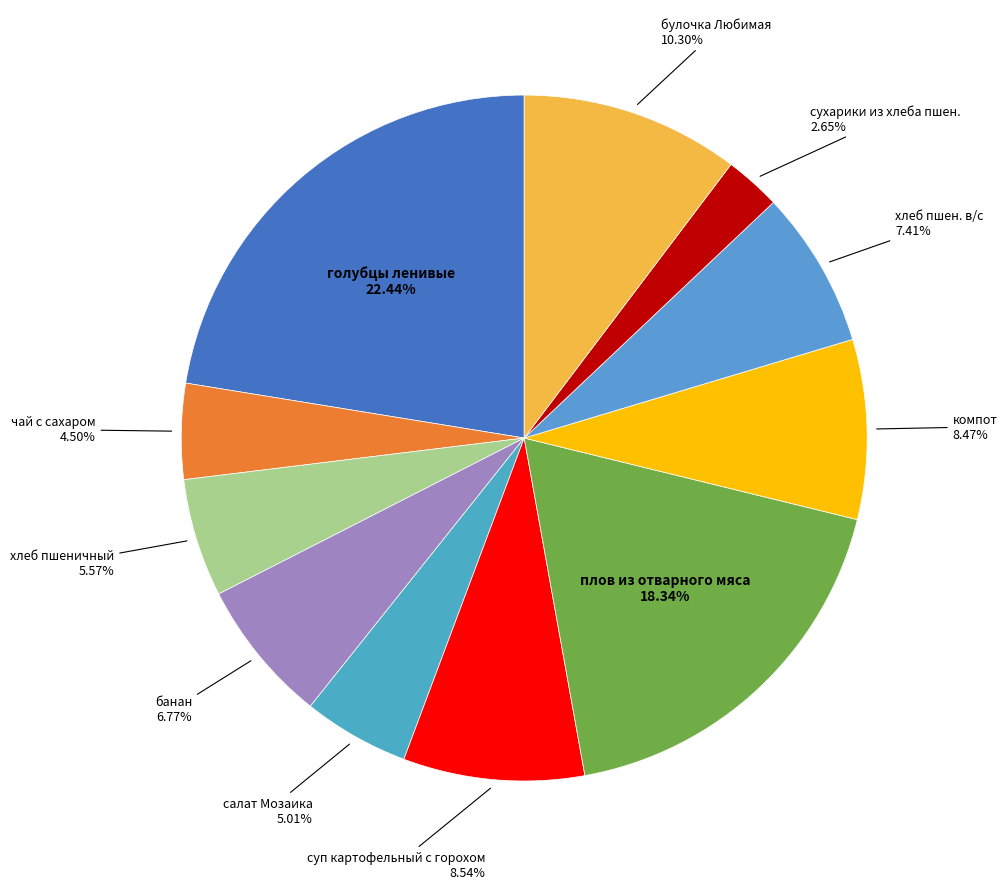

Does any single category account for the majority?

No